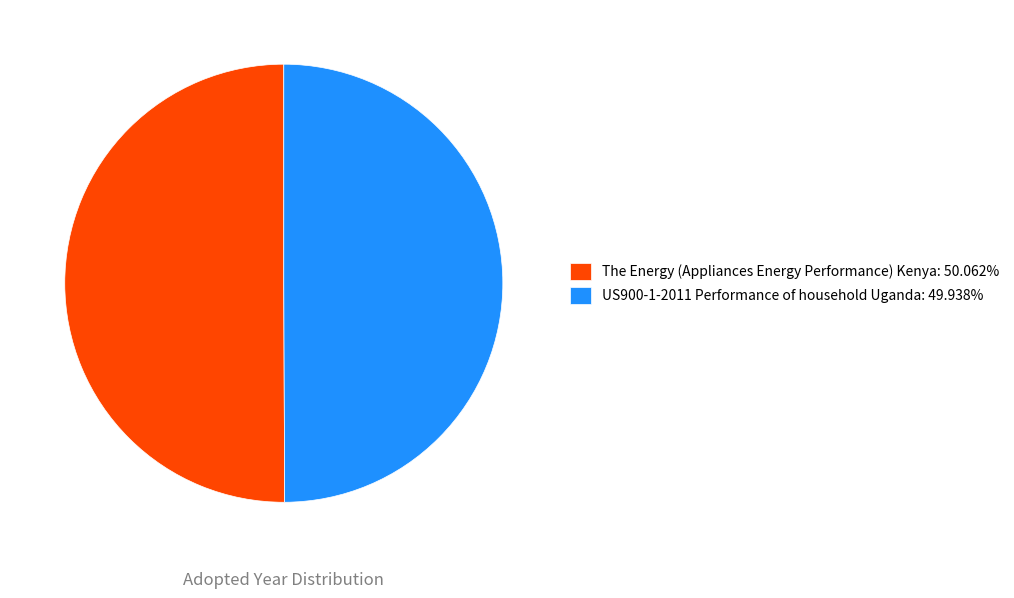

True or false: US900-1-2011 Performance of household Uganda accounts for 50% of the total.

True